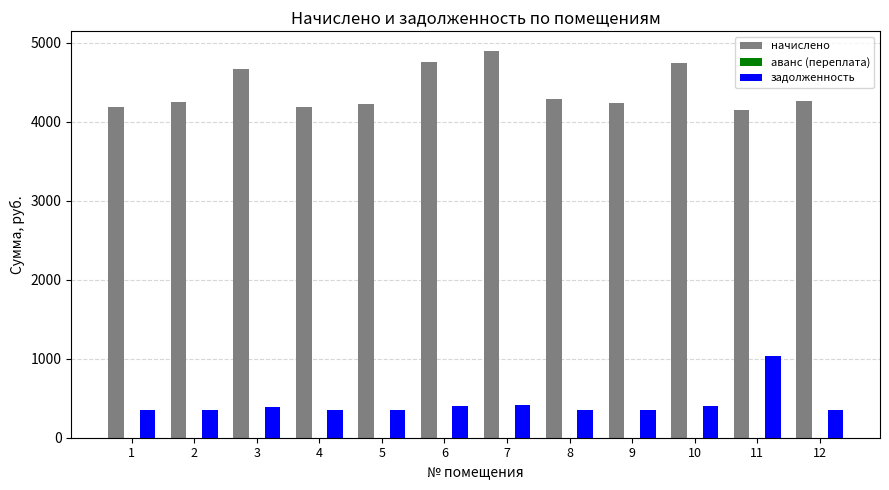

At how many categories does at least one series exceed 2391?

12